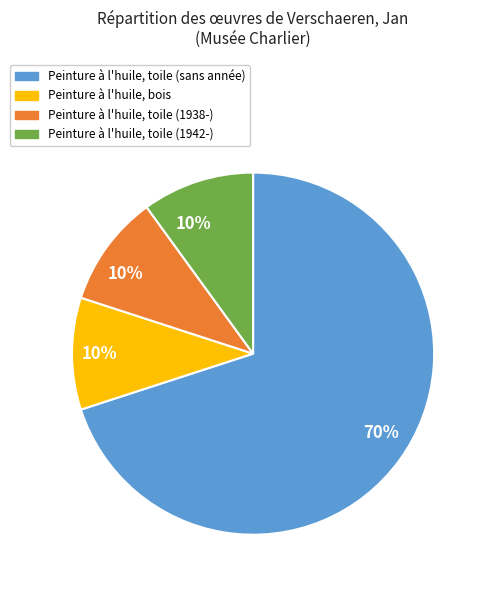

Is there any slice that represents more than half of the pie?

Yes